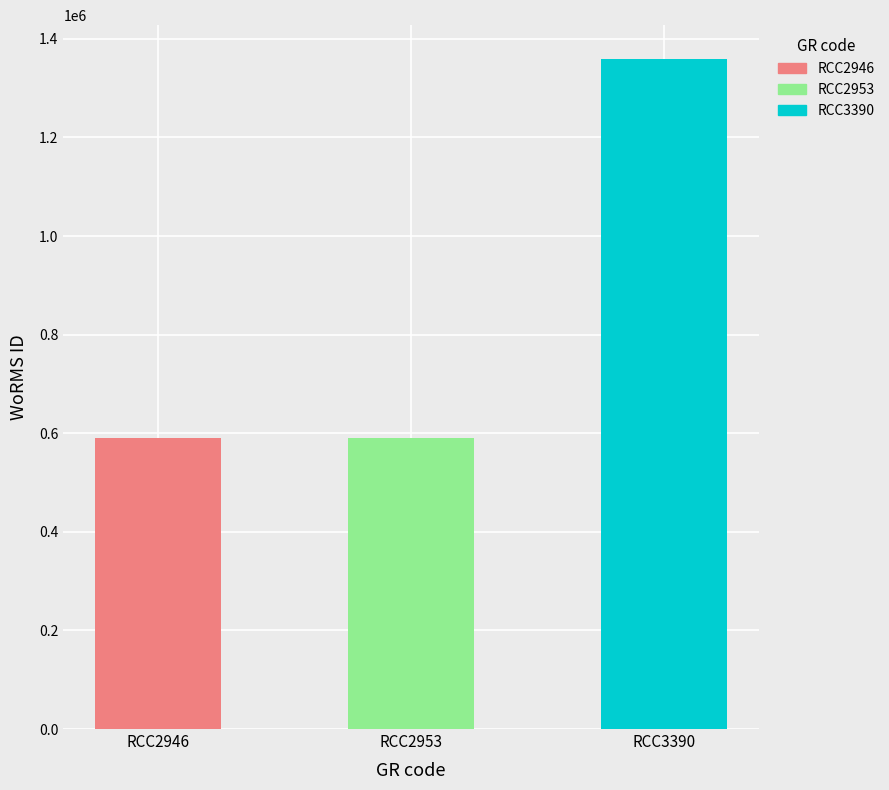

Rank the categories by value from lowest to highest.

RCC2953, RCC2946, RCC3390